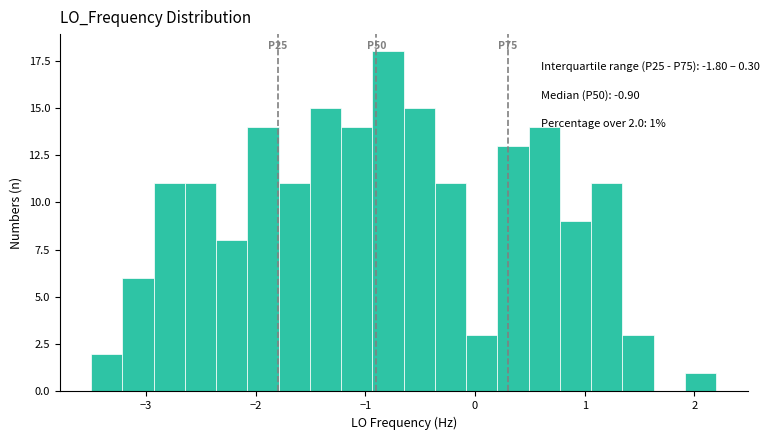

Read against the x-axis, roughly where is the centre of the tallest bar?

-0.8